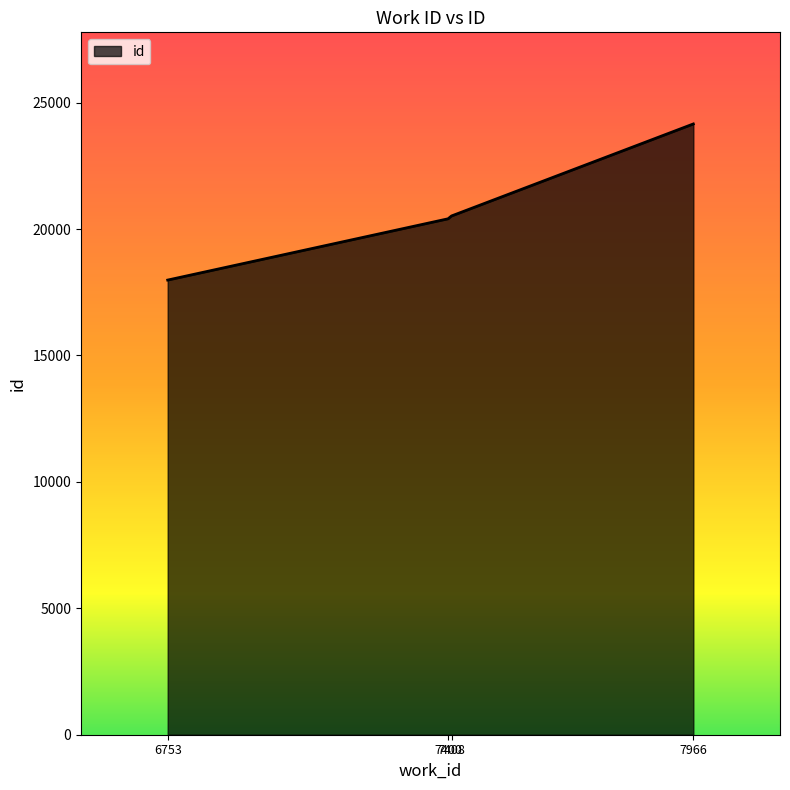

Count the number of categories in the chart.

4